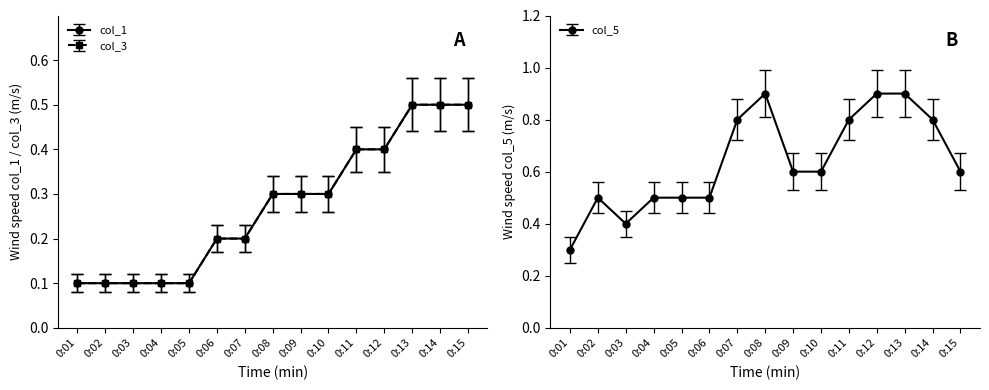

Is the value of col_5 at 0:14 greater than the value of col_1 at 0:06?

Yes